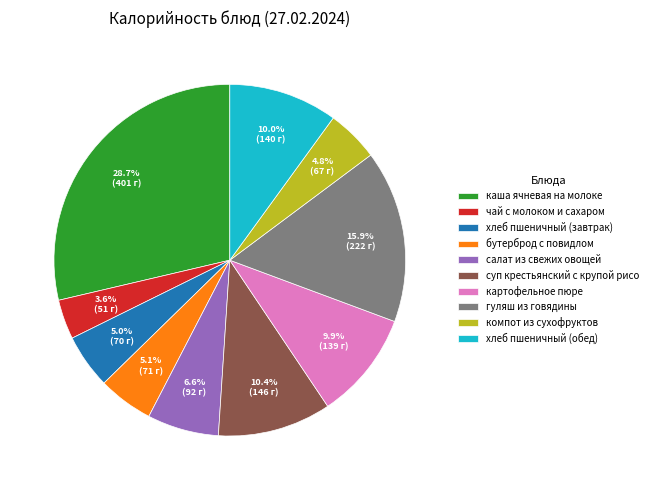

To the nearest percent, what is the difference between the largest and smallest slice percentages?

25%